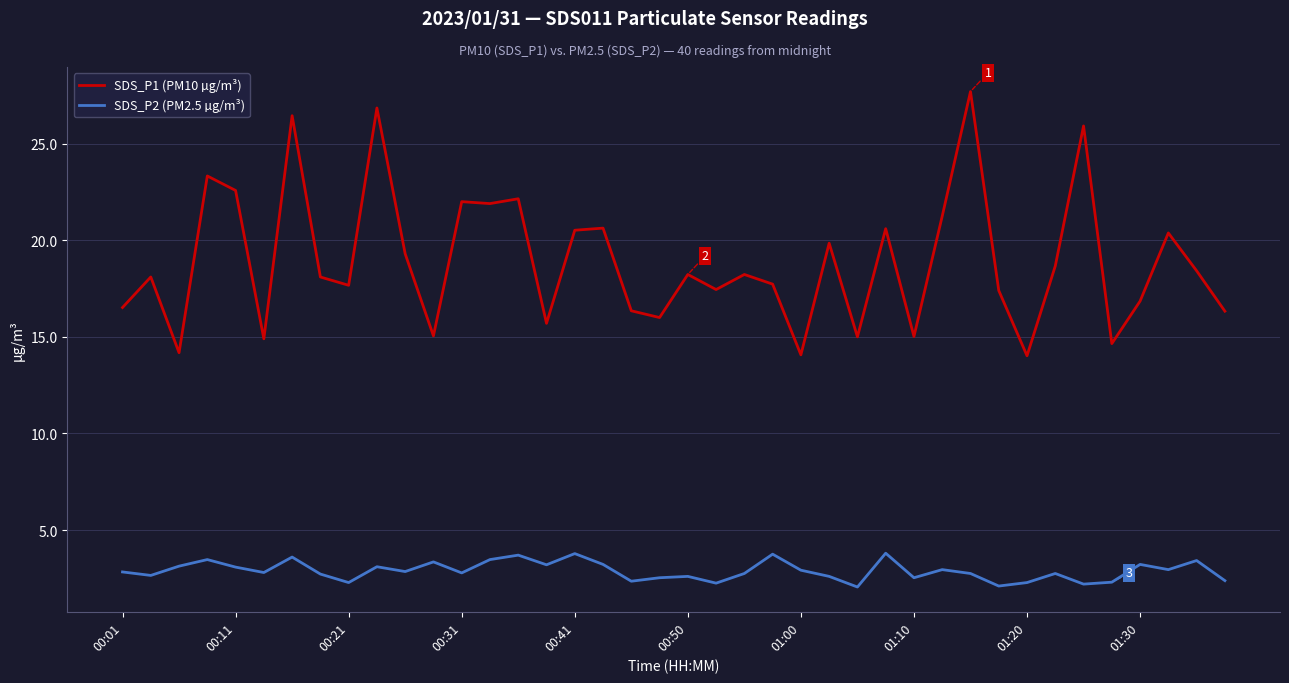

True or false: SDS_P1 (PM10 µg/m³) and SDS_P2 (PM2.5 µg/m³) cross at least once.

False